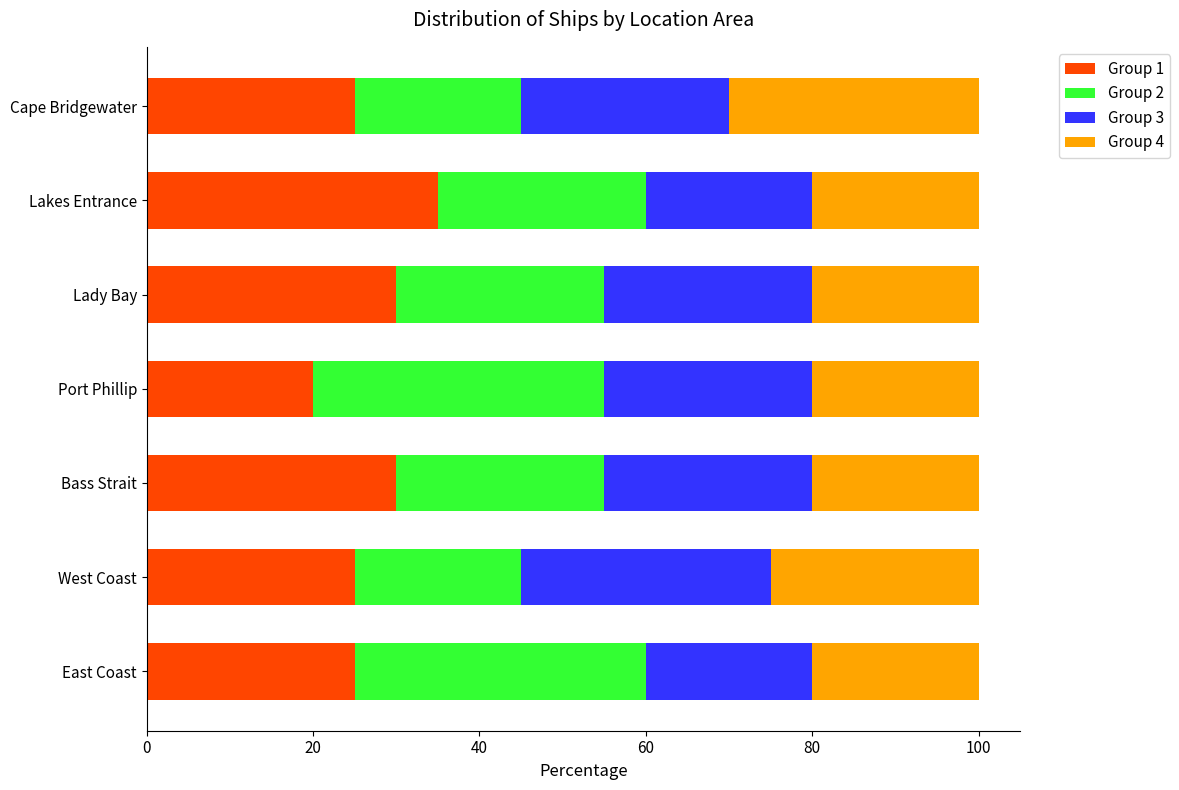

Which category has the highest value in the Group 1 series?

Lakes Entrance